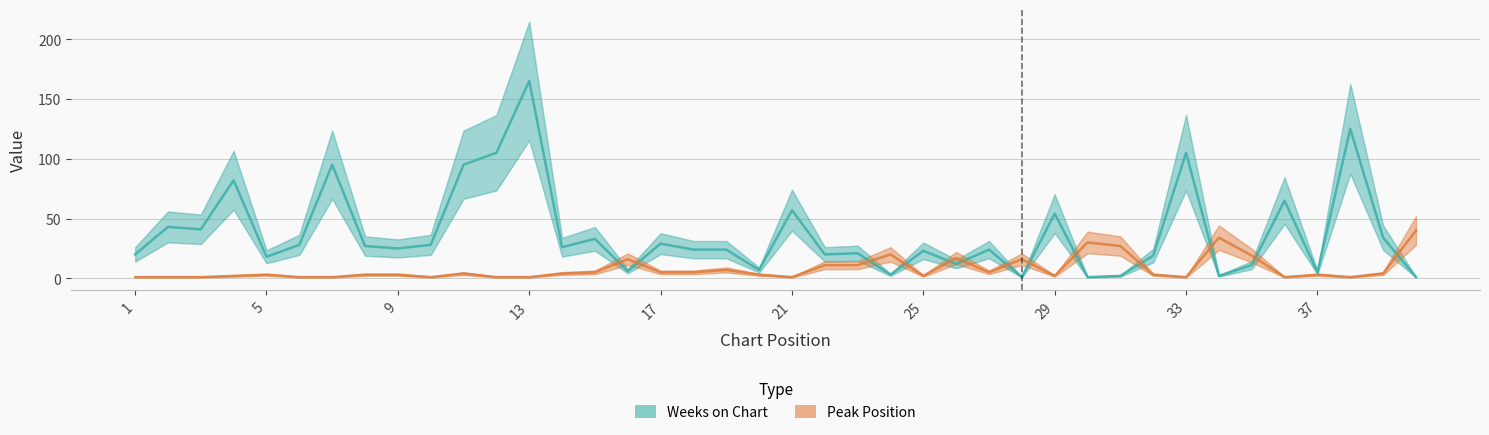

Does the chart have visible grid lines?

Yes